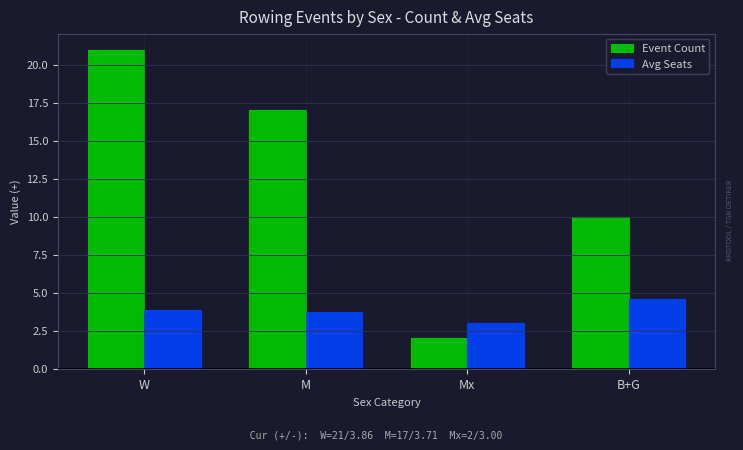

Reading left to right, what are all the values shown in this chart?

Event Count: 21.0	17.0	2.0	10.0
Avg Seats: 3.9	3.7	3.0	4.6